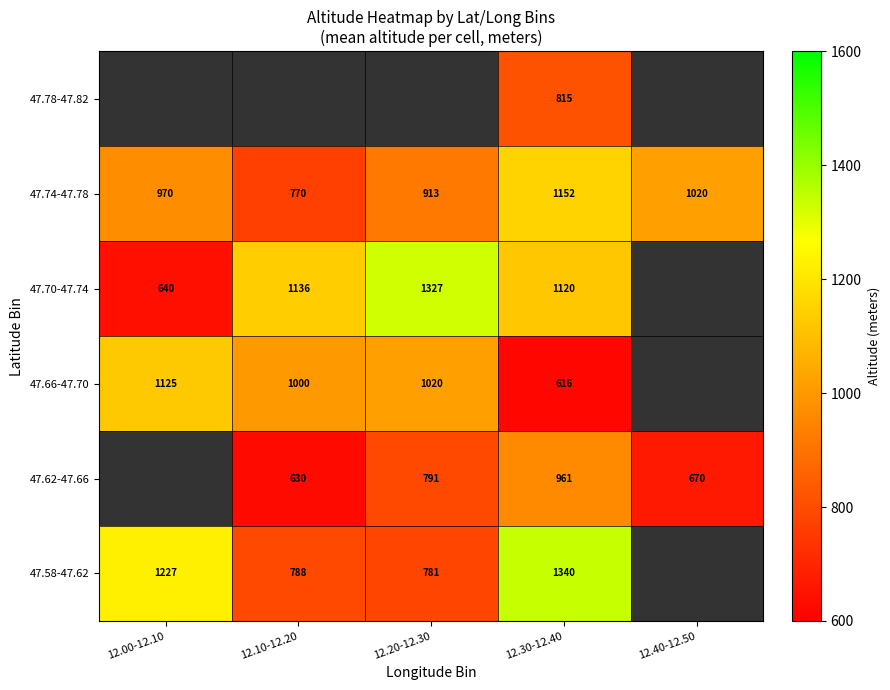

What is the sum of the 47.74-47.78 values at 12.00-12.10 and 12.40-12.50?

1990